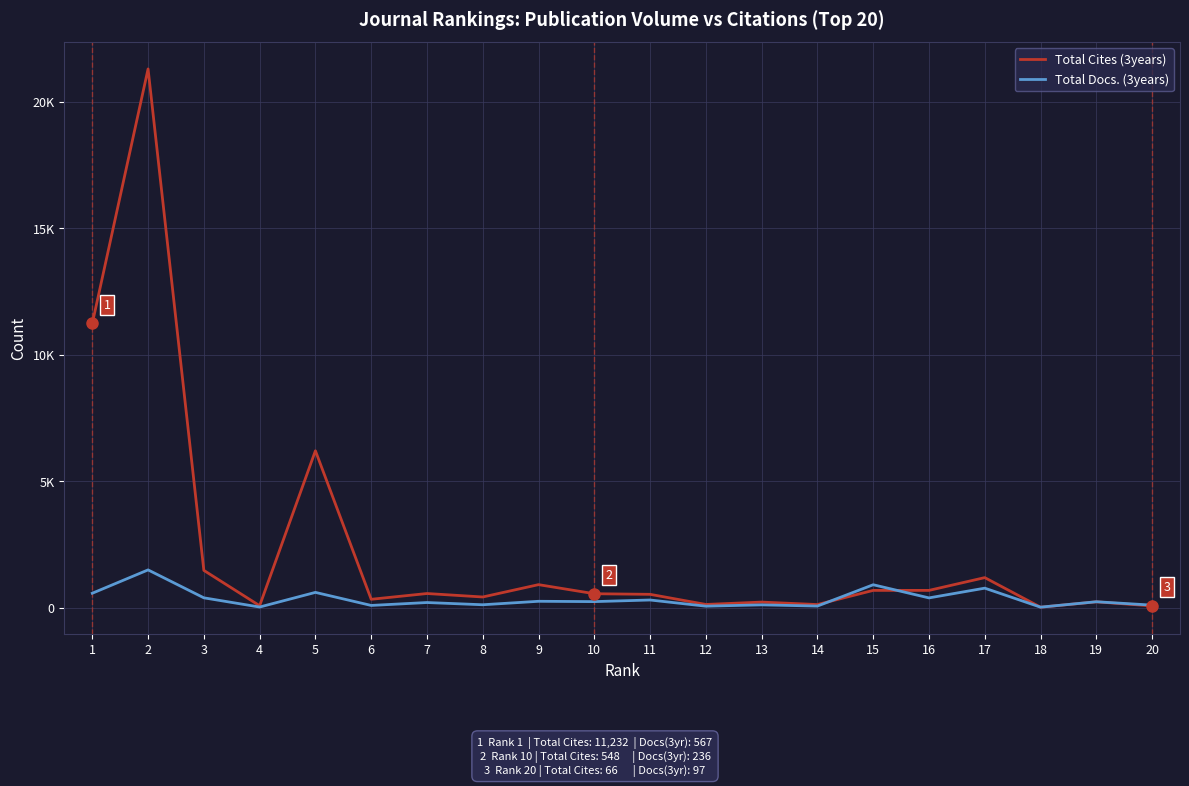

What are all the series names shown in the legend?

Total Cites (3years), Total Docs. (3years)